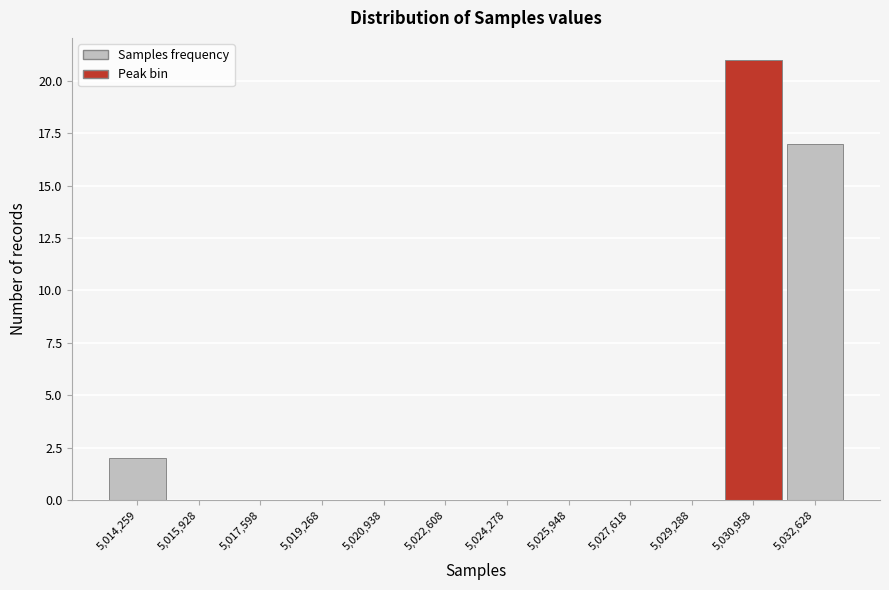

Reading left to right, extract all data points from this chart.

5,014,259=2	5,015,928=0	5,017,598=0	5,019,268=0	5,020,938=0	5,022,608=0	5,024,278=0	5,025,948=0	5,027,618=0	5,029,288=0	5,030,958=21	5,032,628=17